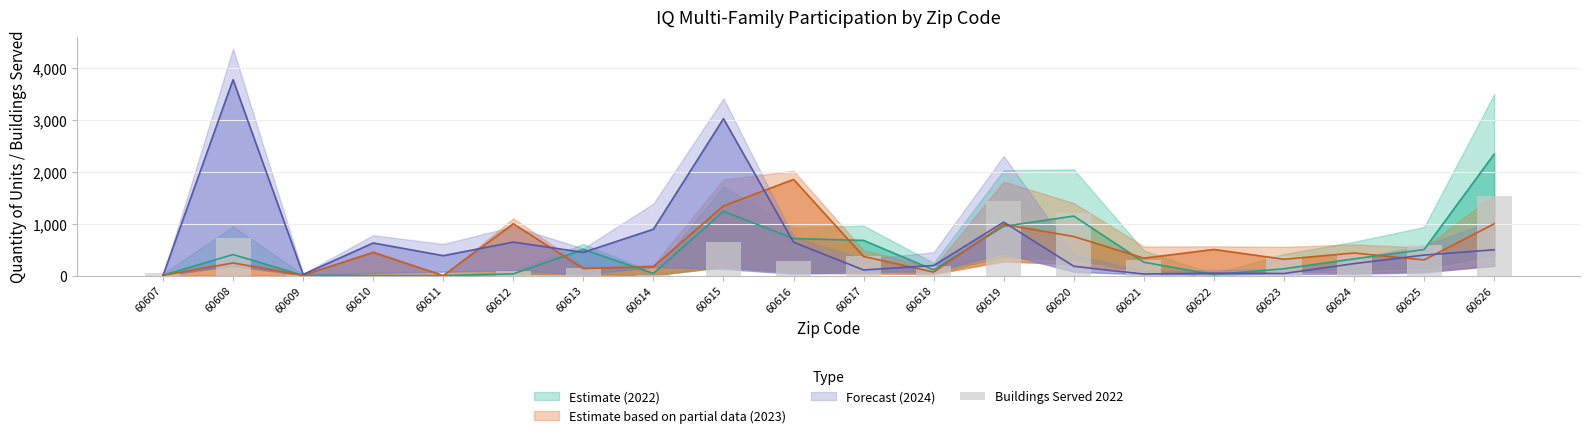

What is the ratio of the value at 60612 to the value at 60618?

0.4